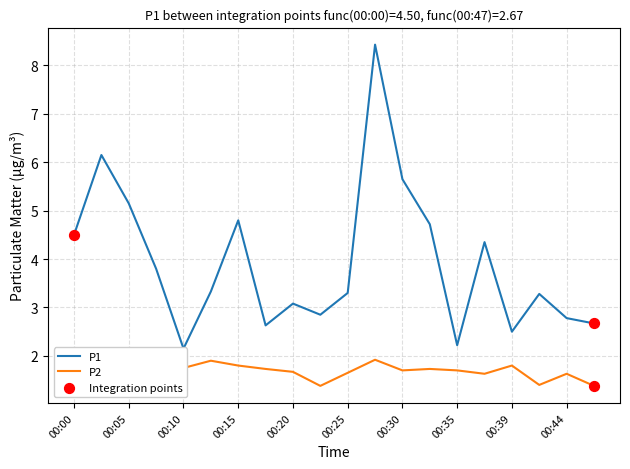

Which series has the largest total across all categories?

P1